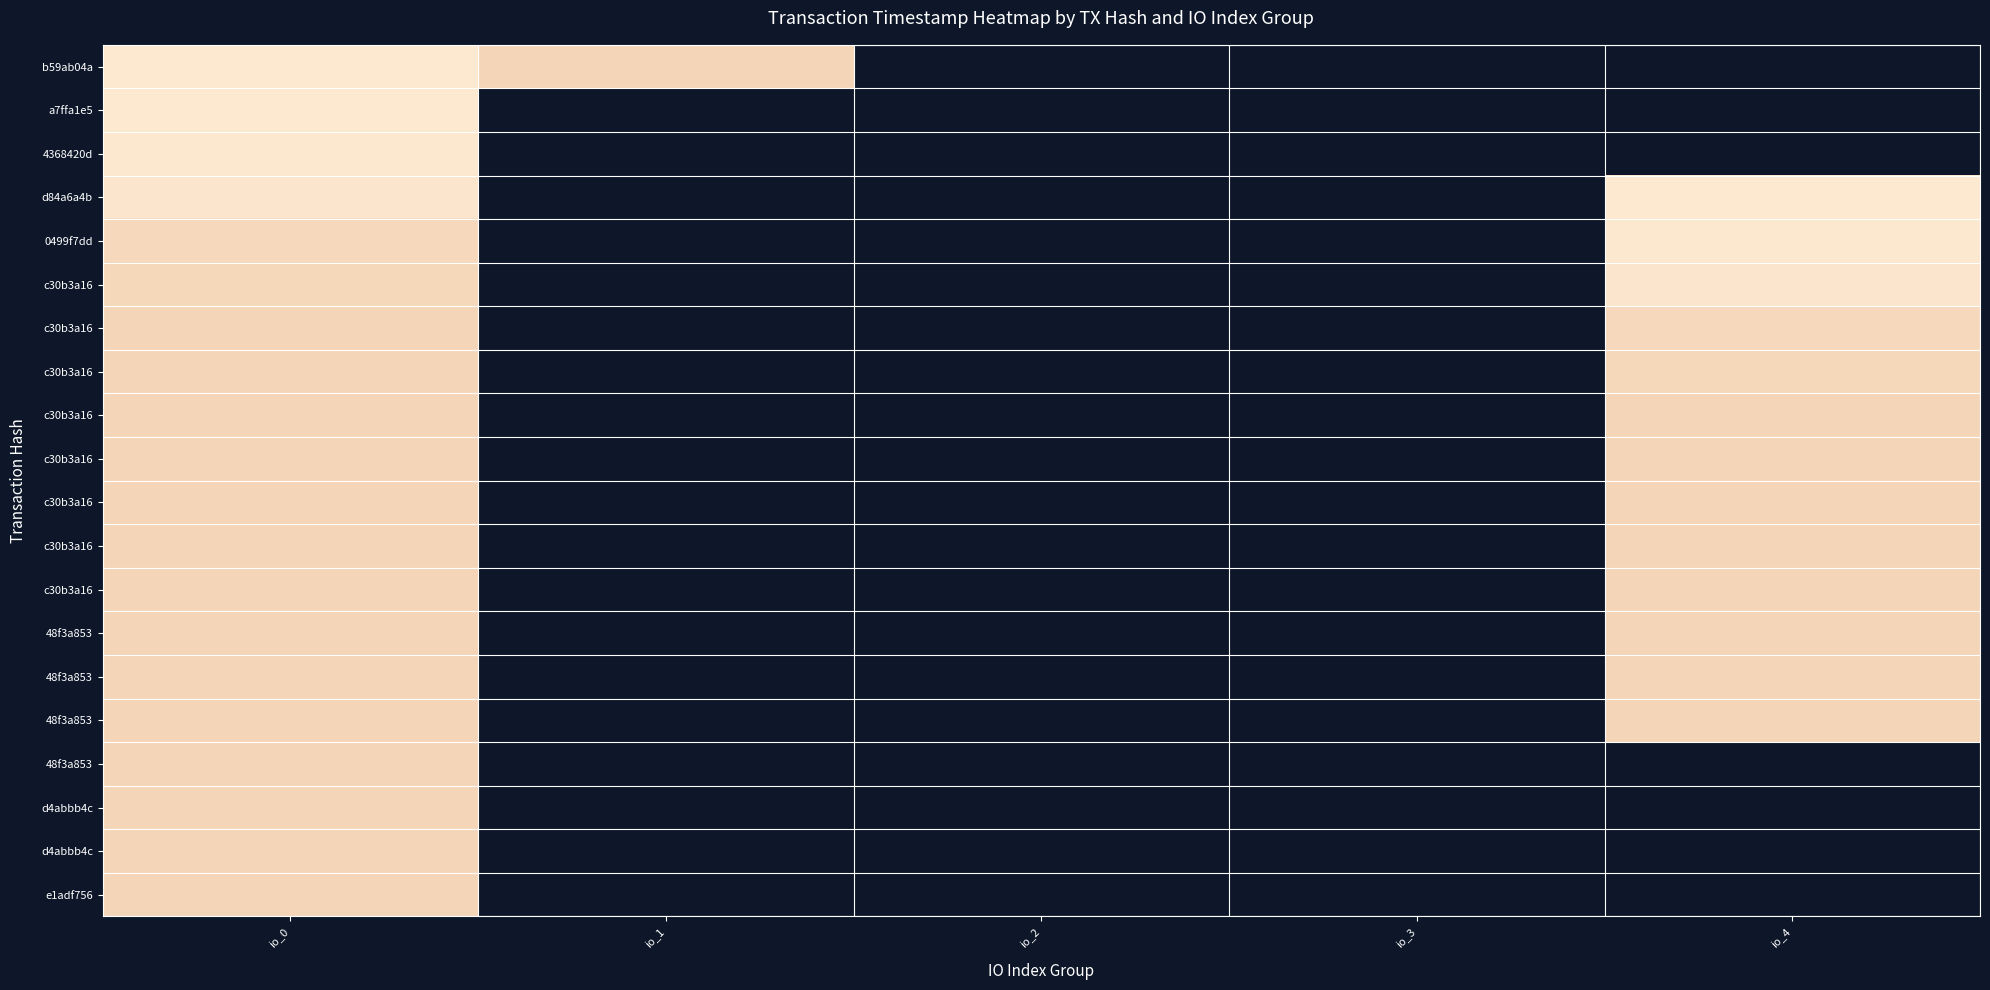

What is the spread (max minus min) of values at io_4?

4028704